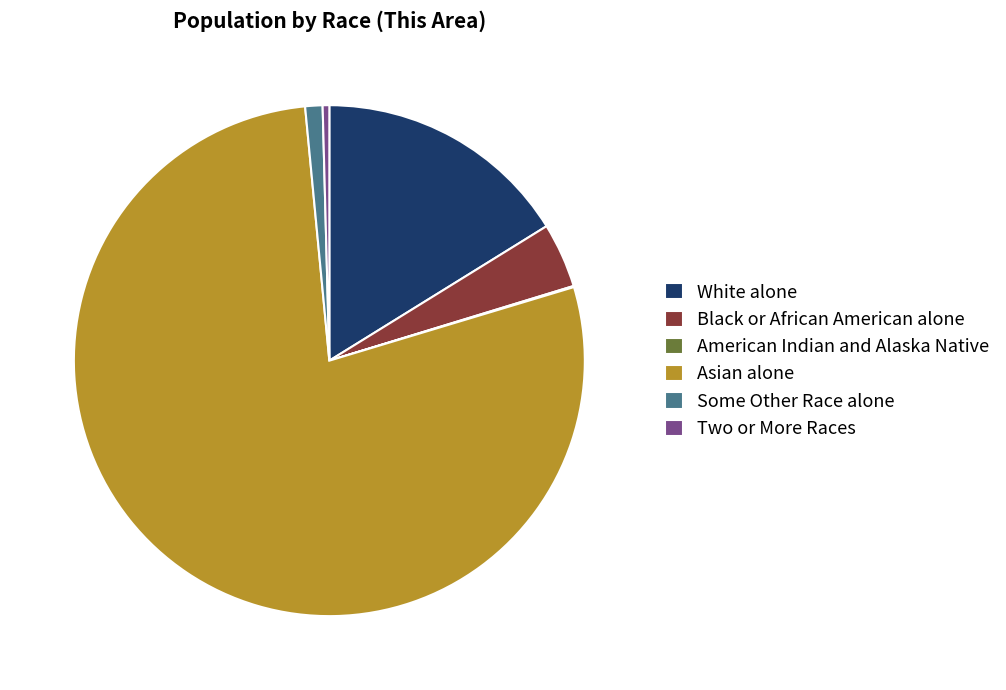

What is the largest slice in the pie chart?

Asian alone